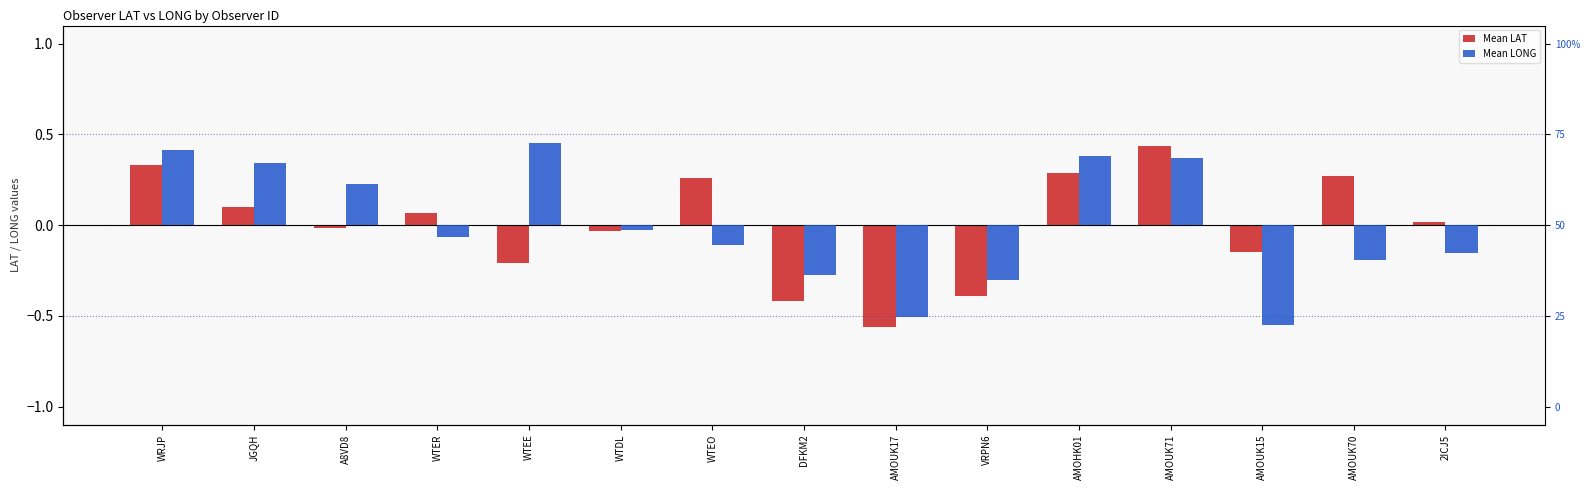

What is the value of the Mean LONG bar at the 1st from the left?

0.4